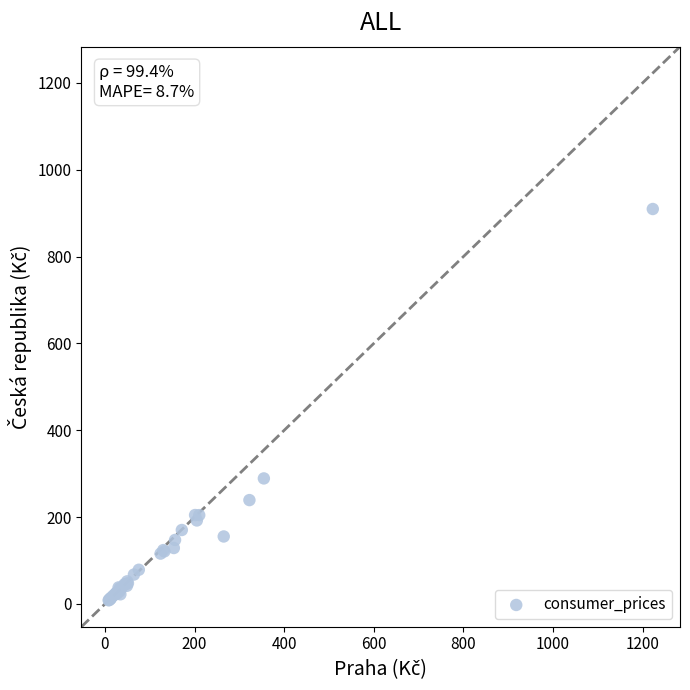

What Y value in the scatter plot is closest to 458?

289.1